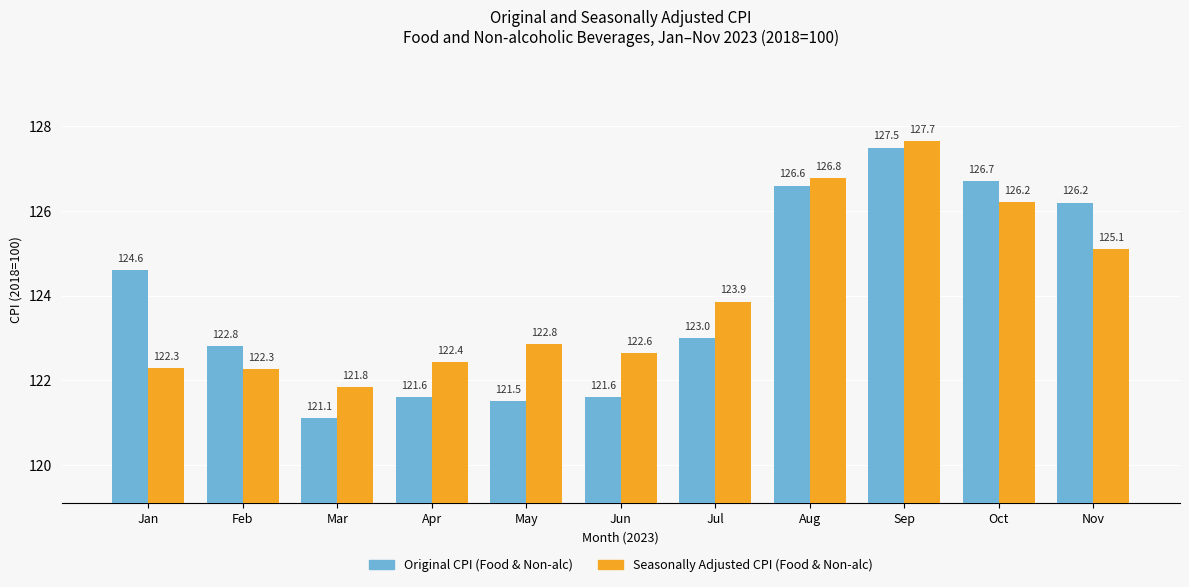

Which series changed the most between Mar and Oct?

Original CPI (Food & Non-alc)